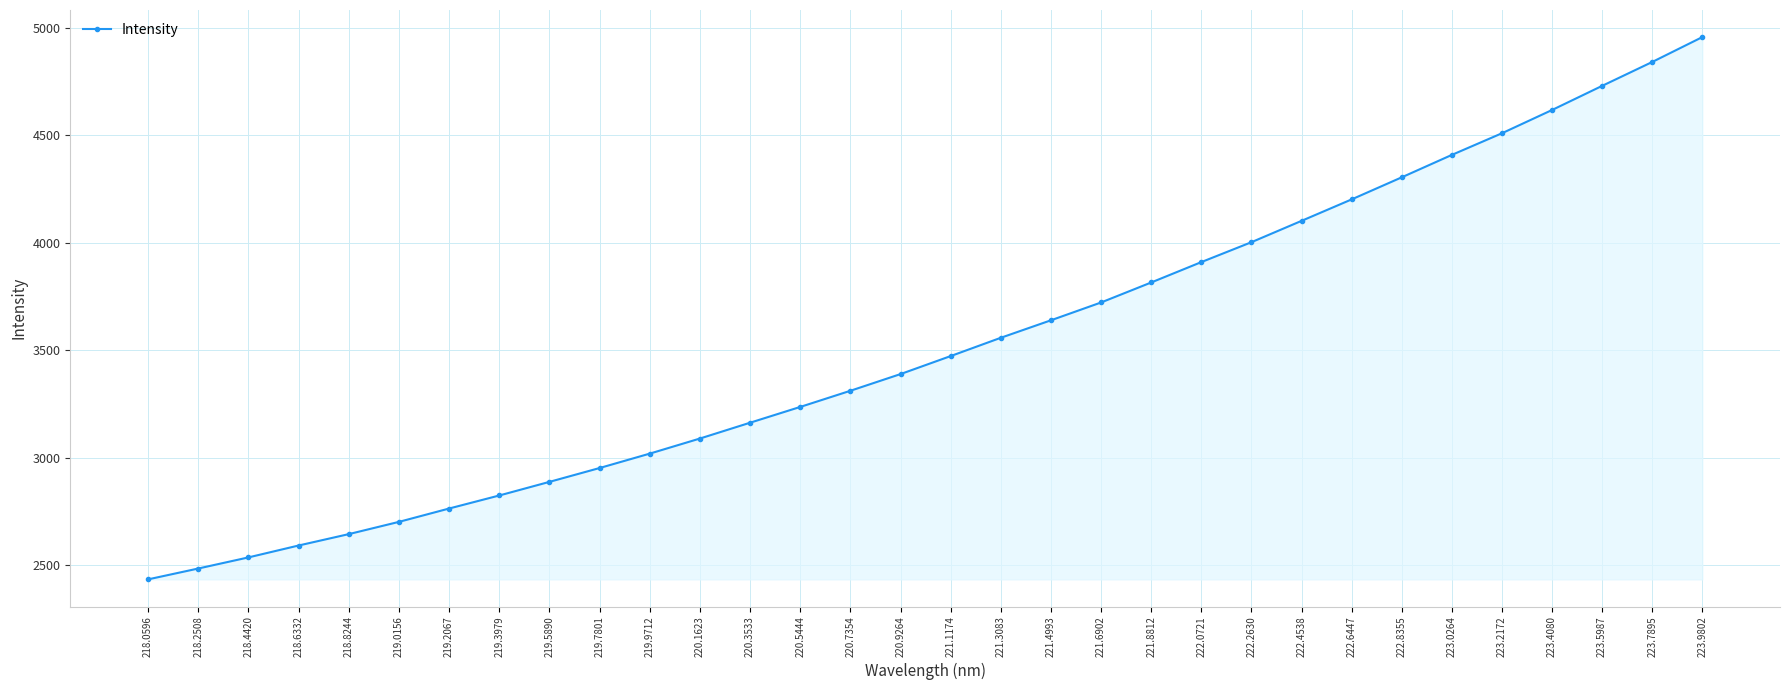

List the labels in order of value, largest first.

223.9802, 223.7895, 223.5987, 223.4080, 223.2172, 223.0264, 222.8355, 222.6447, 222.4538, 222.2630, 222.0721, 221.8812, 221.6902, 221.4993, 221.3083, 221.1174, 220.9264, 220.7354, 220.5444, 220.3533, 220.1623, 219.9712, 219.7801, 219.5890, 219.3979, 219.2067, 219.0156, 218.8244, 218.6332, 218.4420, 218.2508, 218.0596